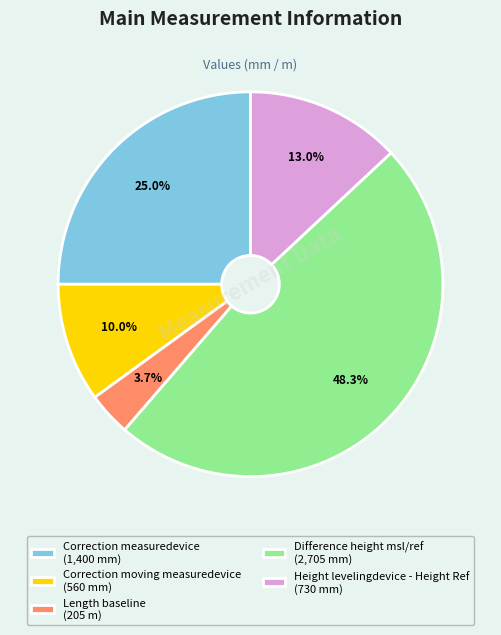

Rank the categories by value from highest to lowest.

Difference height msl/ref, Correction measuredevice, Height levelingdevice - Height Ref, Correction moving measuredevice, Length baseline